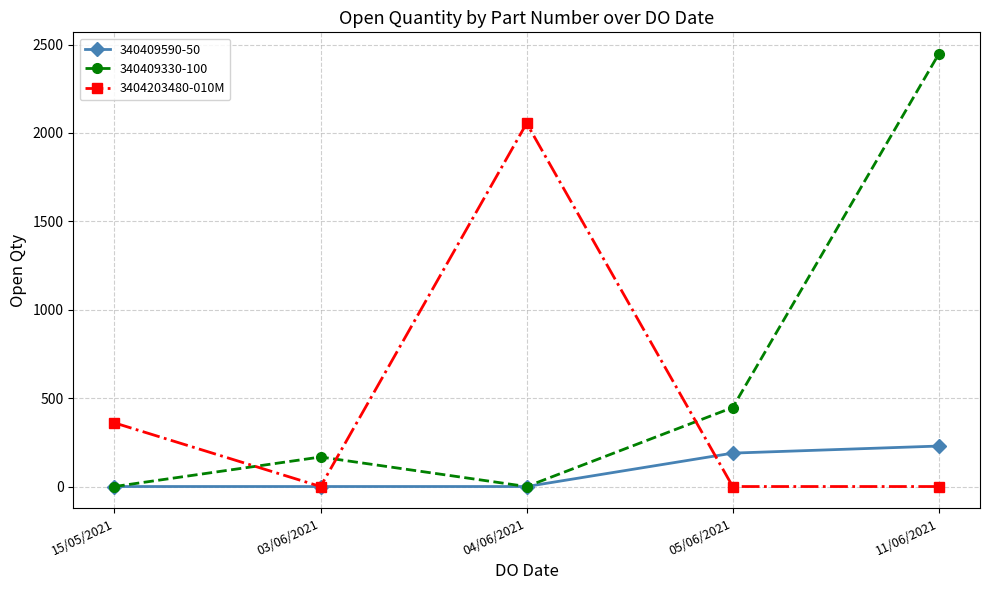

True or false: 340409590-50 has a value of 0 at 03/06/2021.

True